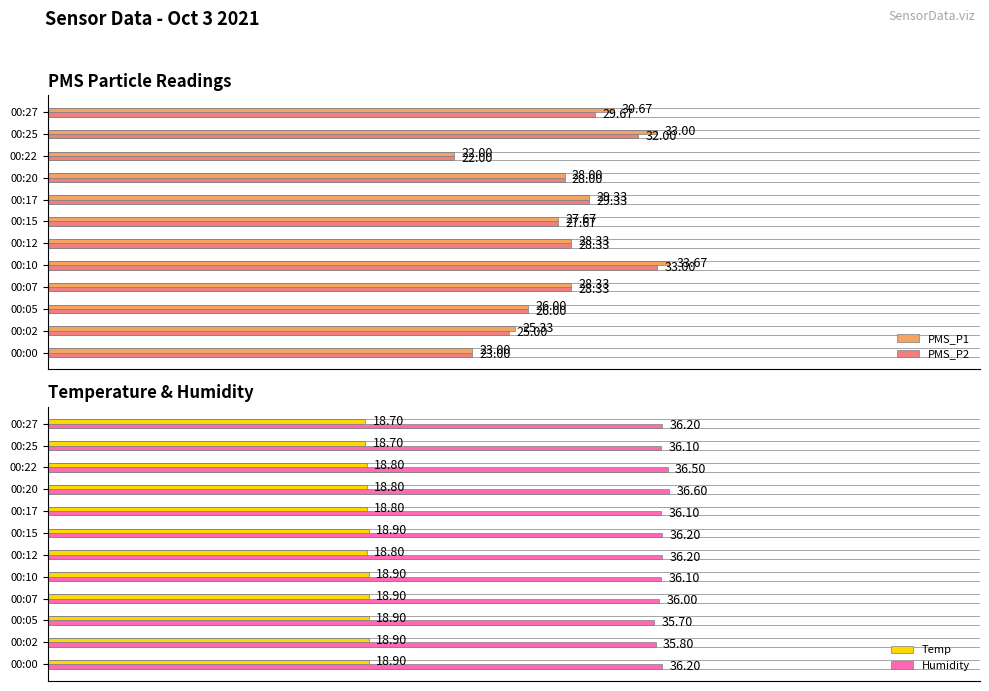

Which category has the lowest value in the PMS_P2 series?

00:22